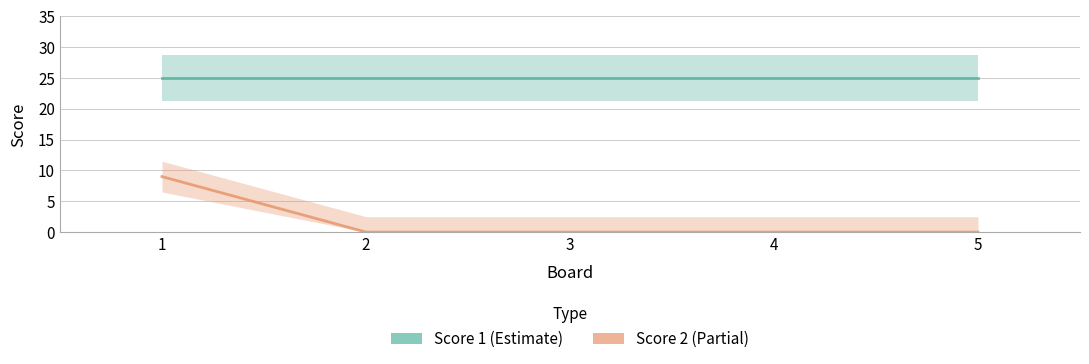

What is the highest value of the Score 2 series?

9